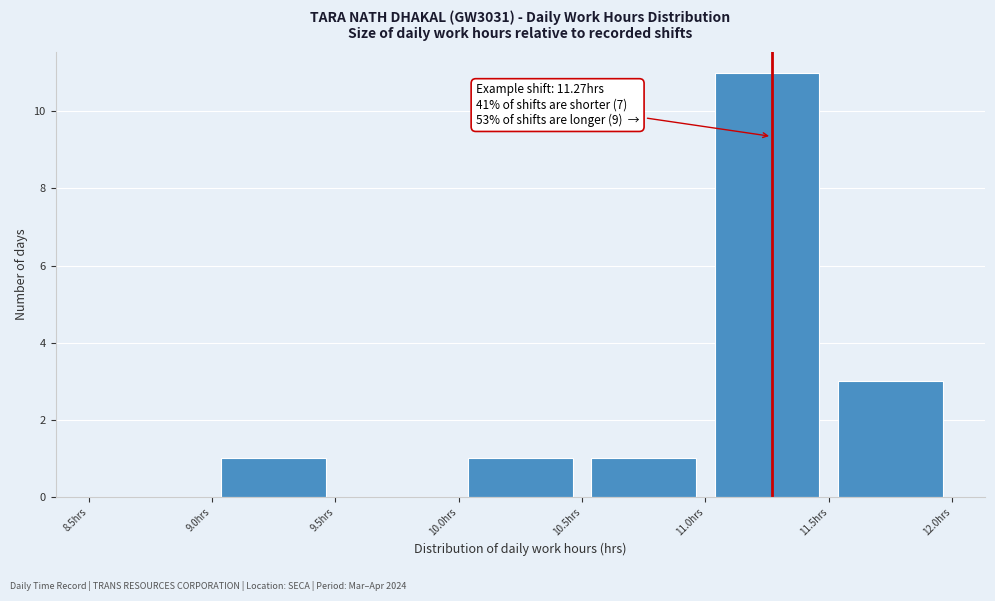

Over which range of the x-axis is the bar tallest?

11.0 to 11.5